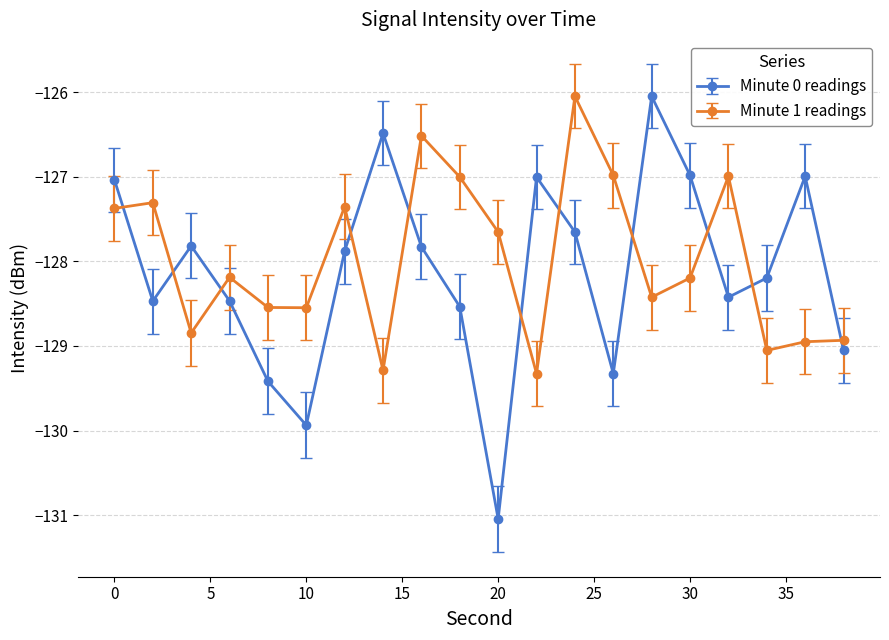

What is the maximum value for Minute 0 readings?

-126.0